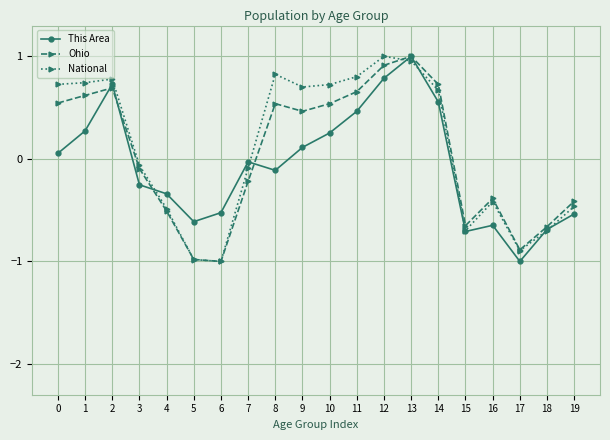

What is the difference between the second highest and minimum values in the National series?

2.0